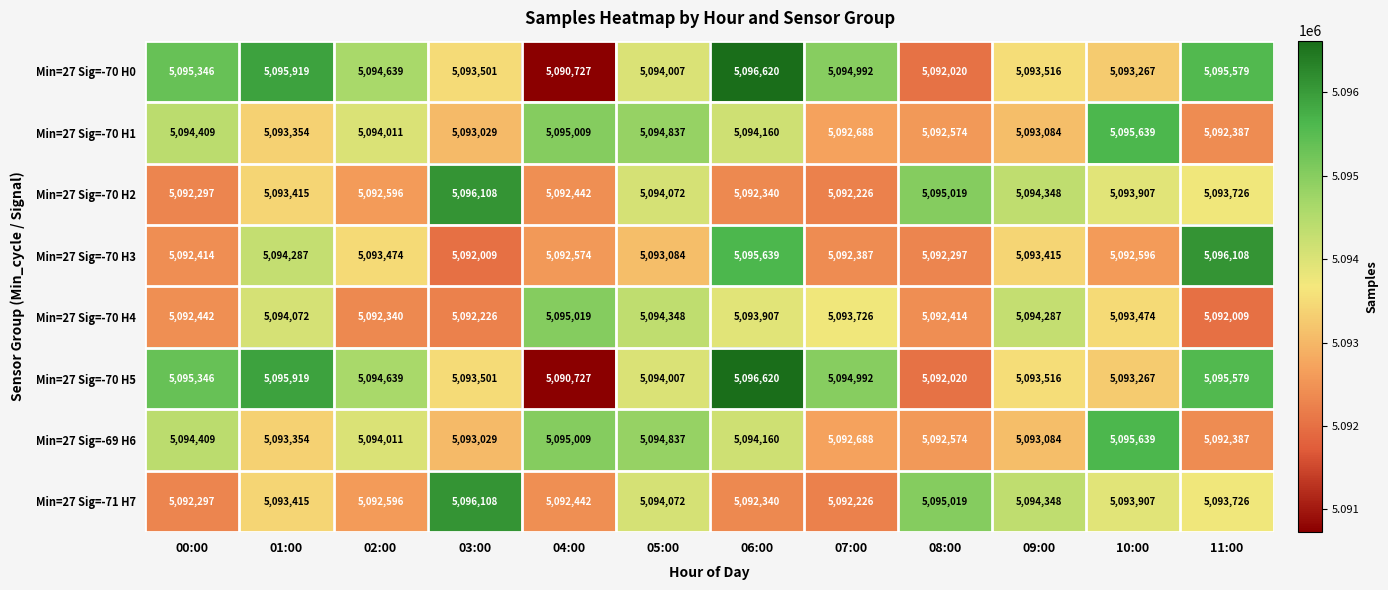

What is the difference between the highest and lowest values at 10:00?

3043